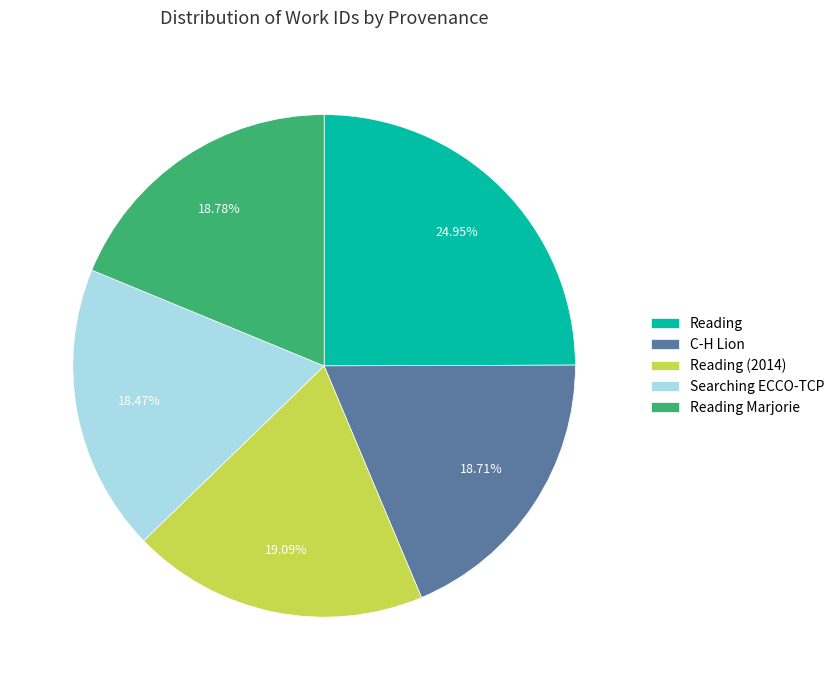

To the nearest percent, what is the average slice percentage?

20%